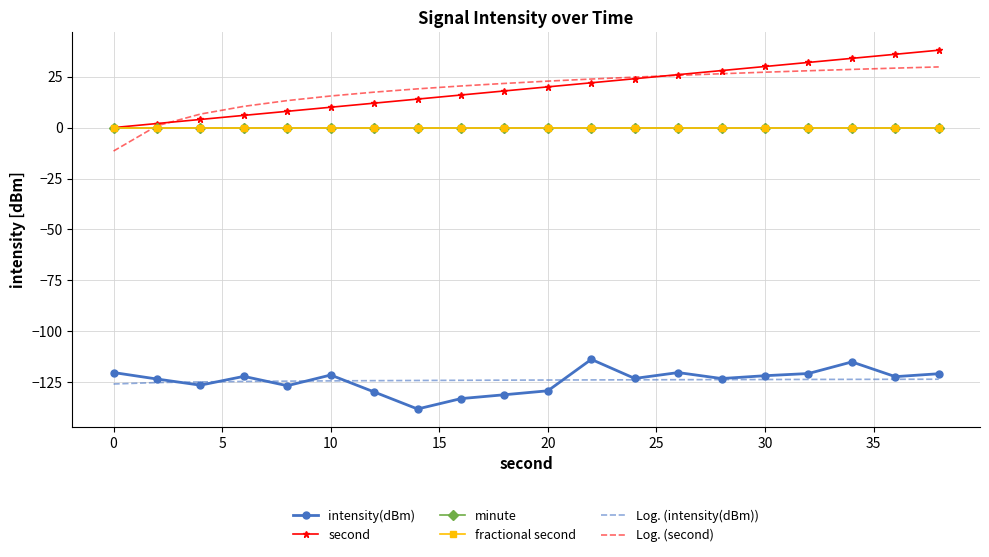

How many lines are shown in the chart?

6